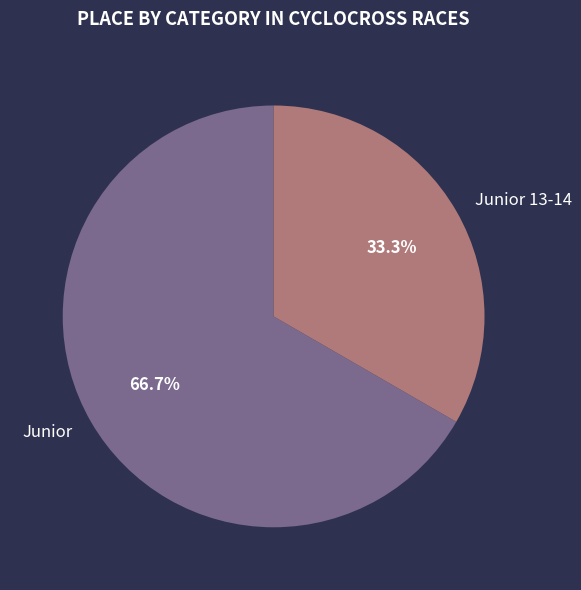

True or false: Junior 13-14 accounts for 41% of the total.

False